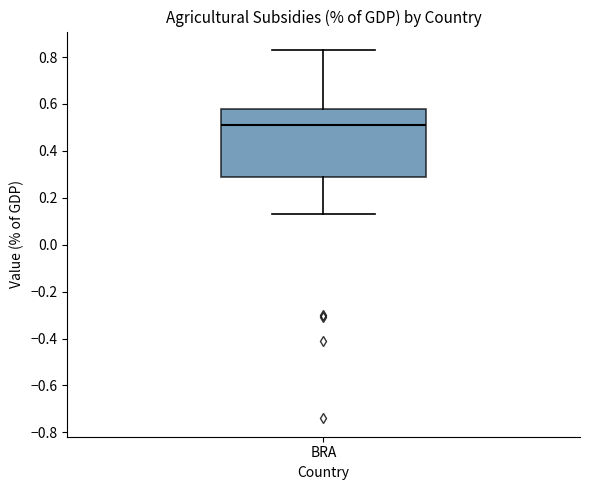

Where is the upper edge of the box for BRA on the y-axis? The values are not printed on the chart, so give them approximately, as read against the axis.

0.58